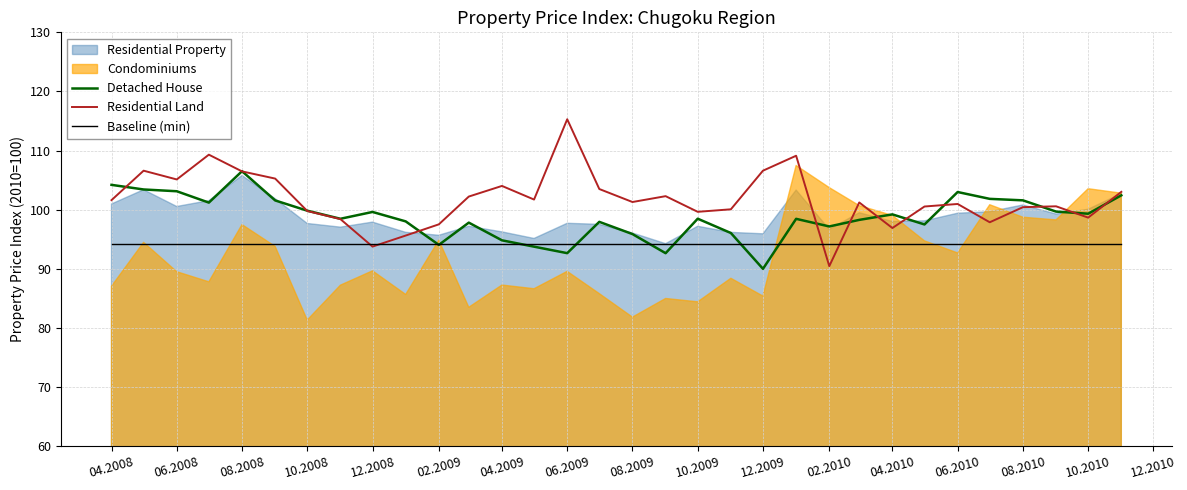

Which category has the lowest value in the Detached House series?

12.2009